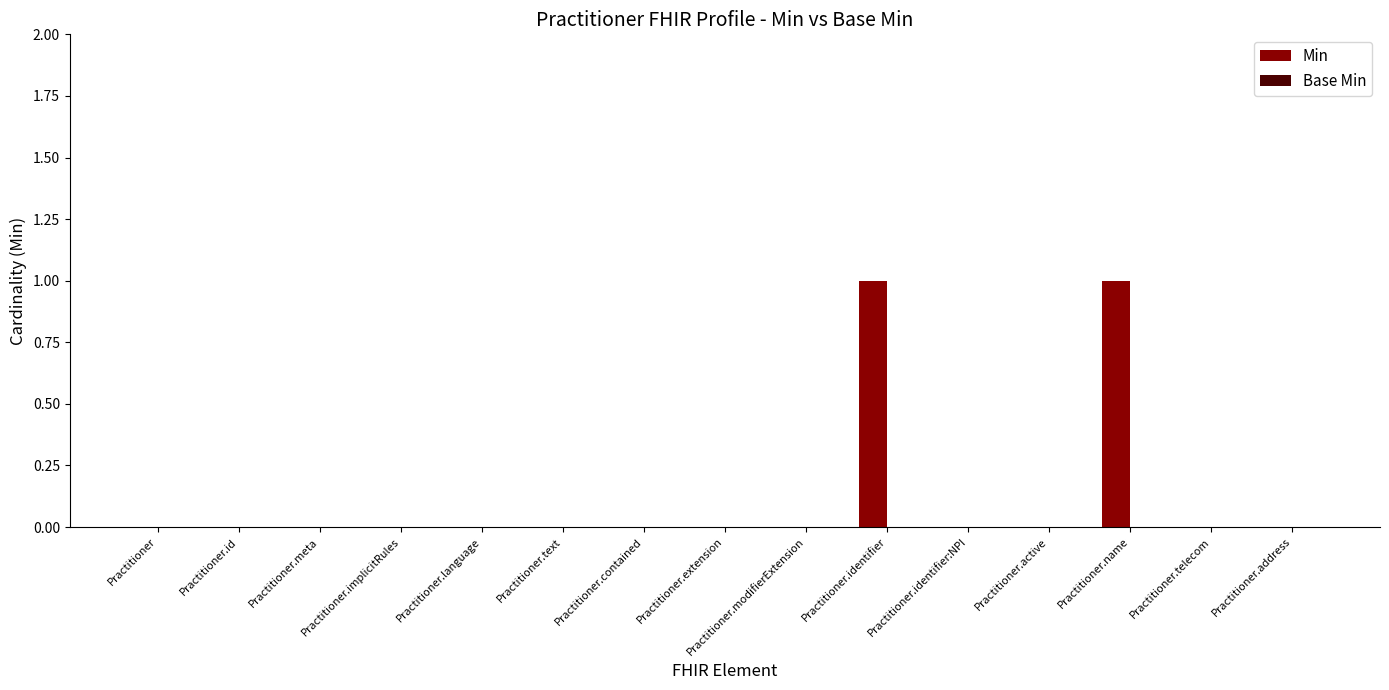

What is the change in value from Practitioner.language to Practitioner.name?

+1